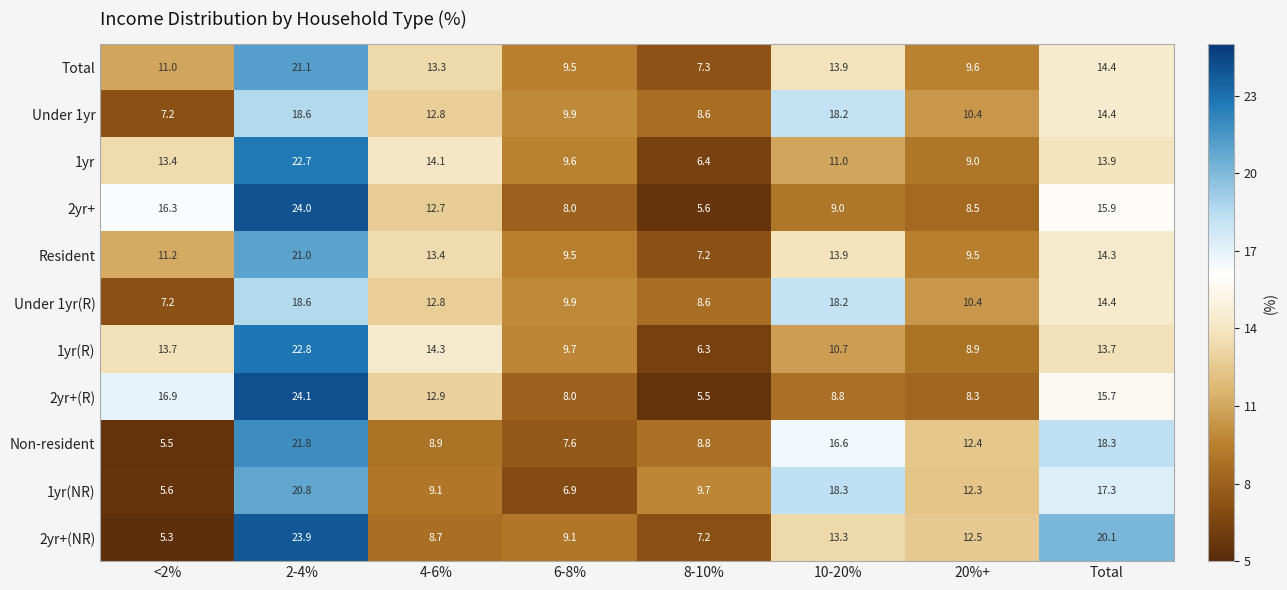

The 2yr+(R) series shows 17.6 at 4-6%. True or false?

False